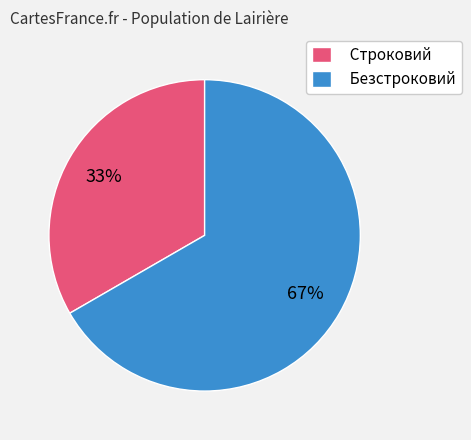

Which category has the smallest portion of the pie?

Строковий